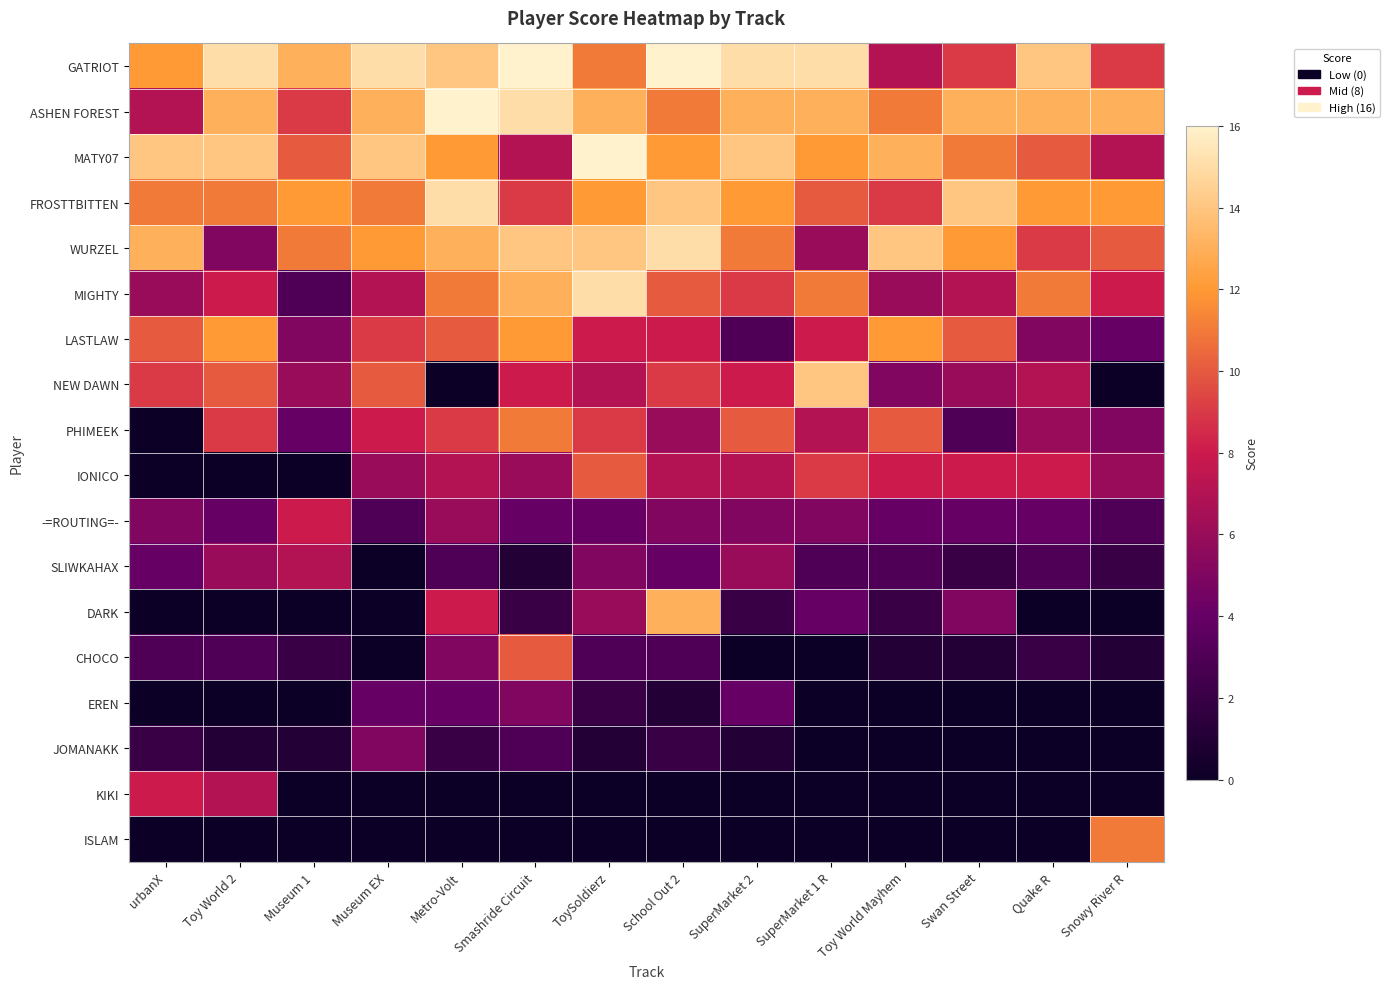

Reading right to left, what are all the values shown in this chart?

GATRIOT: Snowy River R=9	Quake R=14	Swan Street=9	Toy World Mayhem=7	SuperMarket 1 R=15	SuperMarket 2=15	School Out 2=16	ToySoldierz=11	Smashride Circuit=16	Metro-Volt=14	Museum EX=15	Museum 1=13	Toy World 2=15	urbanX=12
ASHEN FOREST: Snowy River R=13	Quake R=13	Swan Street=13	Toy World Mayhem=11	SuperMarket 1 R=13	SuperMarket 2=13	School Out 2=11	ToySoldierz=13	Smashride Circuit=15	Metro-Volt=16	Museum EX=13	Museum 1=9	Toy World 2=13	urbanX=7
MATY07: Snowy River R=7	Quake R=10	Swan Street=11	Toy World Mayhem=13	SuperMarket 1 R=12	SuperMarket 2=14	School Out 2=12	ToySoldierz=16	Smashride Circuit=7	Metro-Volt=12	Museum EX=14	Museum 1=10	Toy World 2=14	urbanX=14
FROSTTBITTEN: Snowy River R=12	Quake R=12	Swan Street=14	Toy World Mayhem=9	SuperMarket 1 R=10	SuperMarket 2=12	School Out 2=14	ToySoldierz=12	Smashride Circuit=9	Metro-Volt=15	Museum EX=11	Museum 1=12	Toy World 2=11	urbanX=11
WURZEL: Snowy River R=10	Quake R=9	Swan Street=12	Toy World Mayhem=14	SuperMarket 1 R=6	SuperMarket 2=11	School Out 2=15	ToySoldierz=14	Smashride Circuit=14	Metro-Volt=13	Museum EX=12	Museum 1=11	Toy World 2=5	urbanX=13
MIGHTY: Snowy River R=8	Quake R=11	Swan Street=7	Toy World Mayhem=6	SuperMarket 1 R=11	SuperMarket 2=9	School Out 2=10	ToySoldierz=15	Smashride Circuit=13	Metro-Volt=11	Museum EX=7	Museum 1=3	Toy World 2=8	urbanX=6
LASTLAW: Snowy River R=4	Quake R=5	Swan Street=10	Toy World Mayhem=12	SuperMarket 1 R=8	SuperMarket 2=3	School Out 2=8	ToySoldierz=8	Smashride Circuit=12	Metro-Volt=10	Museum EX=9	Museum 1=5	Toy World 2=12	urbanX=10
NEW DAWN: Snowy River R=0	Quake R=7	Swan Street=6	Toy World Mayhem=5	SuperMarket 1 R=14	SuperMarket 2=8	School Out 2=9	ToySoldierz=7	Smashride Circuit=8	Metro-Volt=0	Museum EX=10	Museum 1=6	Toy World 2=10	urbanX=9
PHIMEEK: Snowy River R=5	Quake R=6	Swan Street=3	Toy World Mayhem=10	SuperMarket 1 R=7	SuperMarket 2=10	School Out 2=6	ToySoldierz=9	Smashride Circuit=11	Metro-Volt=9	Museum EX=8	Museum 1=4	Toy World 2=9	urbanX=0
IONICO: Snowy River R=6	Quake R=8	Swan Street=8	Toy World Mayhem=8	SuperMarket 1 R=9	SuperMarket 2=7	School Out 2=7	ToySoldierz=10	Smashride Circuit=6	Metro-Volt=7	Museum EX=6	Museum 1=0	Toy World 2=0	urbanX=0
-=ROUTING=-: Snowy River R=3	Quake R=4	Swan Street=4	Toy World Mayhem=4	SuperMarket 1 R=5	SuperMarket 2=5	School Out 2=5	ToySoldierz=4	Smashride Circuit=4	Metro-Volt=6	Museum EX=3	Museum 1=8	Toy World 2=4	urbanX=5
SLIWKAHAX: Snowy River R=2	Quake R=3	Swan Street=2	Toy World Mayhem=3	SuperMarket 1 R=3	SuperMarket 2=6	School Out 2=4	ToySoldierz=5	Smashride Circuit=1	Metro-Volt=3	Museum EX=0	Museum 1=7	Toy World 2=6	urbanX=4
DARK: Snowy River R=0	Quake R=0	Swan Street=5	Toy World Mayhem=2	SuperMarket 1 R=4	SuperMarket 2=2	School Out 2=13	ToySoldierz=6	Smashride Circuit=2	Metro-Volt=8	Museum EX=0	Museum 1=0	Toy World 2=0	urbanX=0
CHOCO: Snowy River R=1	Quake R=2	Swan Street=1	Toy World Mayhem=1	SuperMarket 1 R=0	SuperMarket 2=0	School Out 2=3	ToySoldierz=3	Smashride Circuit=10	Metro-Volt=5	Museum EX=0	Museum 1=2	Toy World 2=3	urbanX=3
EREN: Snowy River R=0	Quake R=0	Swan Street=0	Toy World Mayhem=0	SuperMarket 1 R=0	SuperMarket 2=4	School Out 2=1	ToySoldierz=2	Smashride Circuit=5	Metro-Volt=4	Museum EX=4	Museum 1=0	Toy World 2=0	urbanX=0
JOMANAKK: Snowy River R=0	Quake R=0	Swan Street=0	Toy World Mayhem=0	SuperMarket 1 R=0	SuperMarket 2=1	School Out 2=2	ToySoldierz=1	Smashride Circuit=3	Metro-Volt=2	Museum EX=5	Museum 1=1	Toy World 2=1	urbanX=2
KIKI: Snowy River R=0	Quake R=0	Swan Street=0	Toy World Mayhem=0	SuperMarket 1 R=0	SuperMarket 2=0	School Out 2=0	ToySoldierz=0	Smashride Circuit=0	Metro-Volt=0	Museum EX=0	Museum 1=0	Toy World 2=7	urbanX=8
ISLAM: Snowy River R=11	Quake R=0	Swan Street=0	Toy World Mayhem=0	SuperMarket 1 R=0	SuperMarket 2=0	School Out 2=0	ToySoldierz=0	Smashride Circuit=0	Metro-Volt=0	Museum EX=0	Museum 1=0	Toy World 2=0	urbanX=0